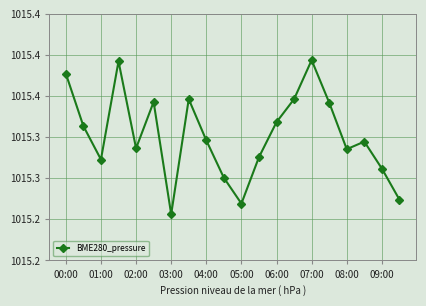

Is this an area chart (filled region under the line)?

No